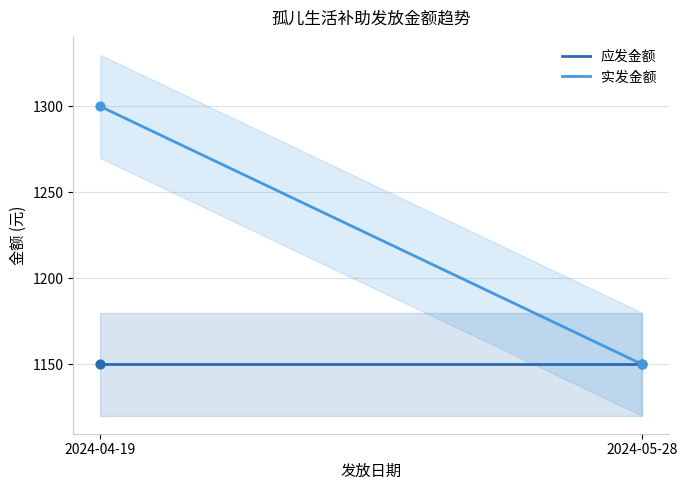

Which series reaches the minimum Y coordinate?

应发金额